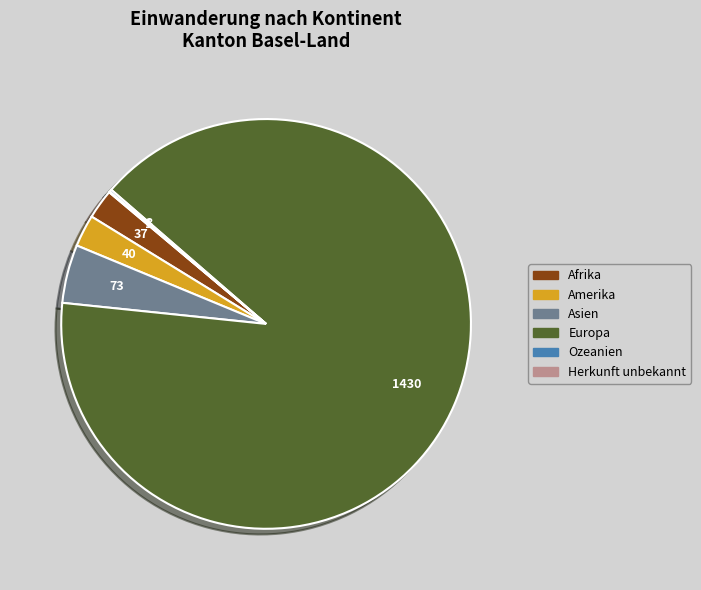

What is the largest slice in the pie chart?

Europa